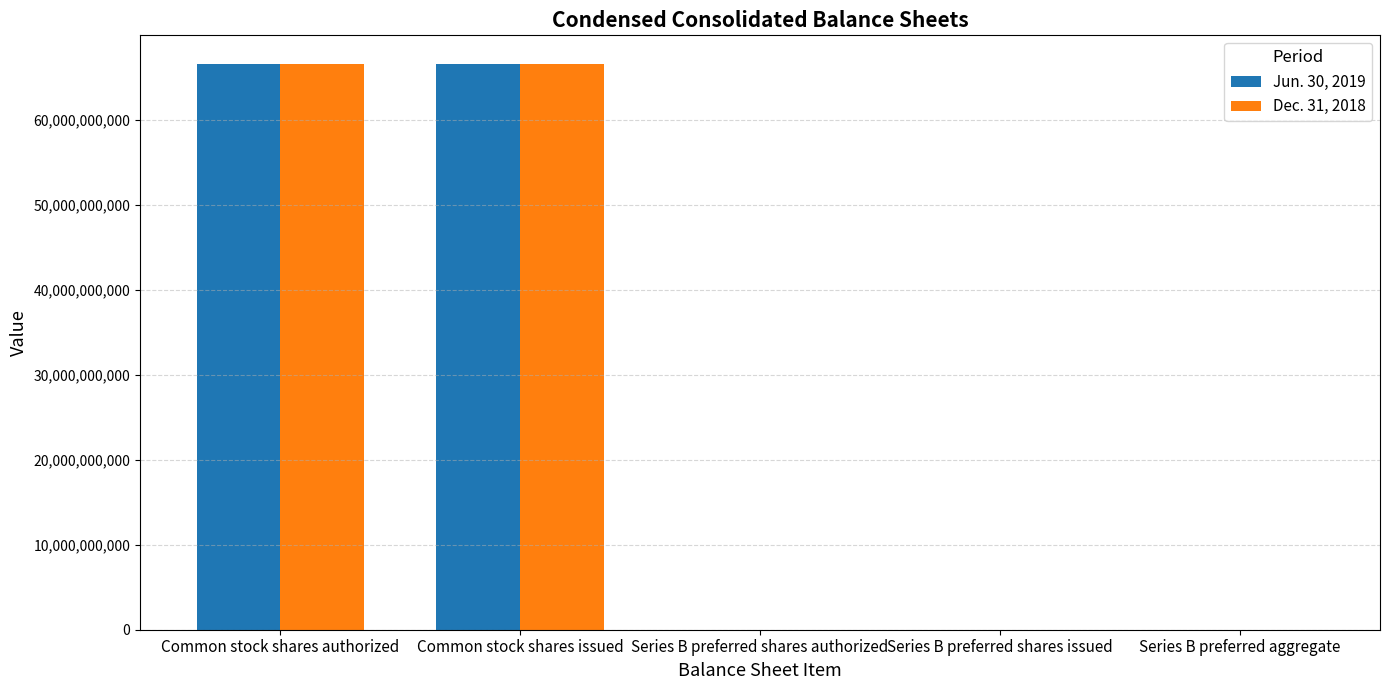

How many groups of bars are there?

5